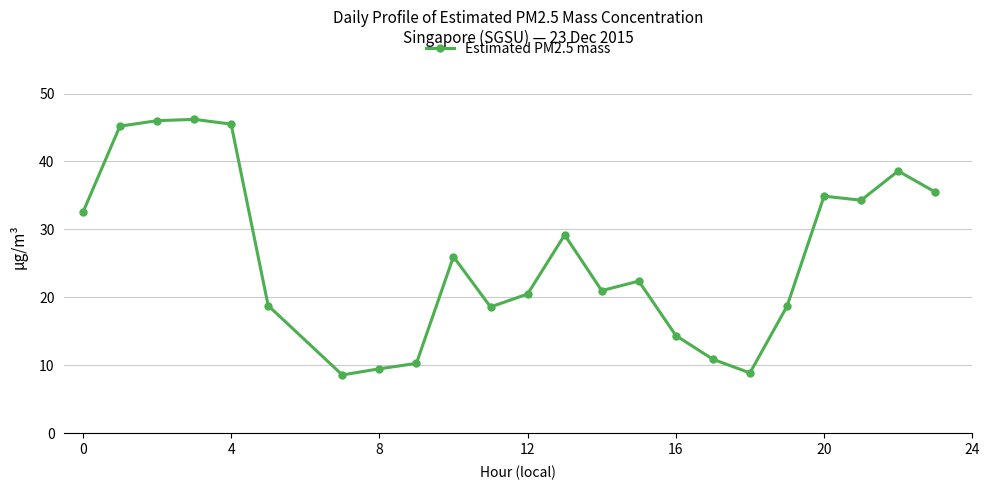

How many points are lower than both their immediate neighbors (excluding endpoints)?

5